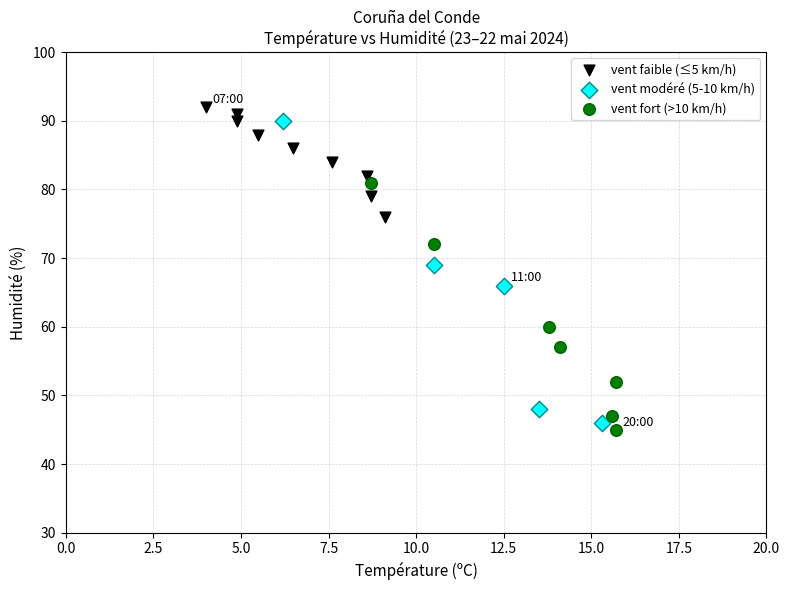

Which series has the largest Y range (max minus min)?

vent modéré (5-10 km/h)